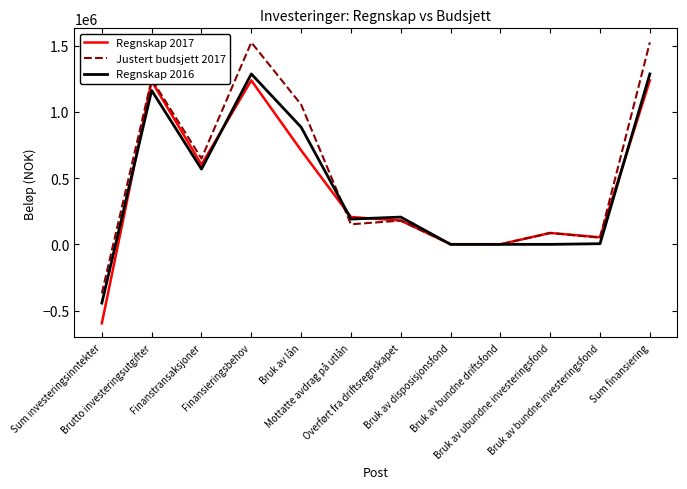

What is the sum of all Regnskap 2016 values?

5147402.4